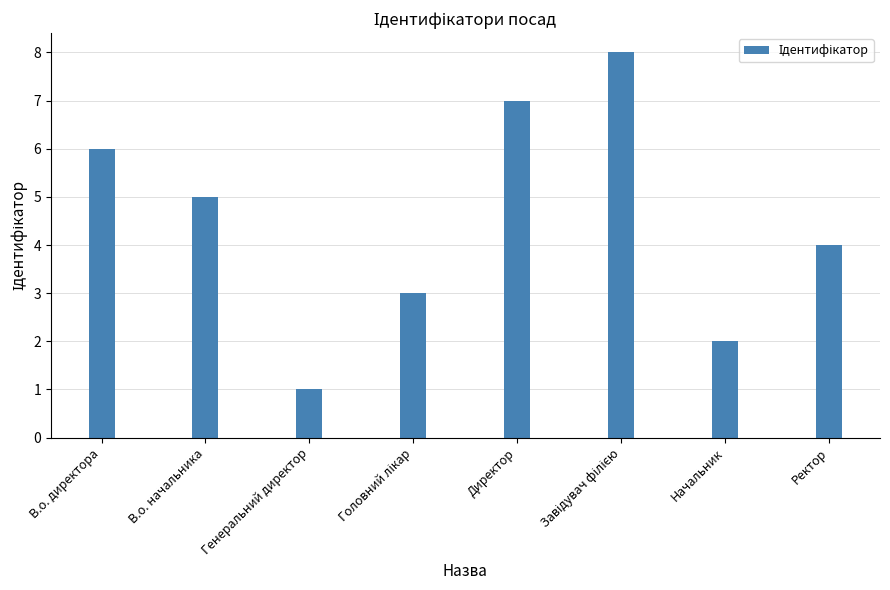

What is the smallest value displayed?

1